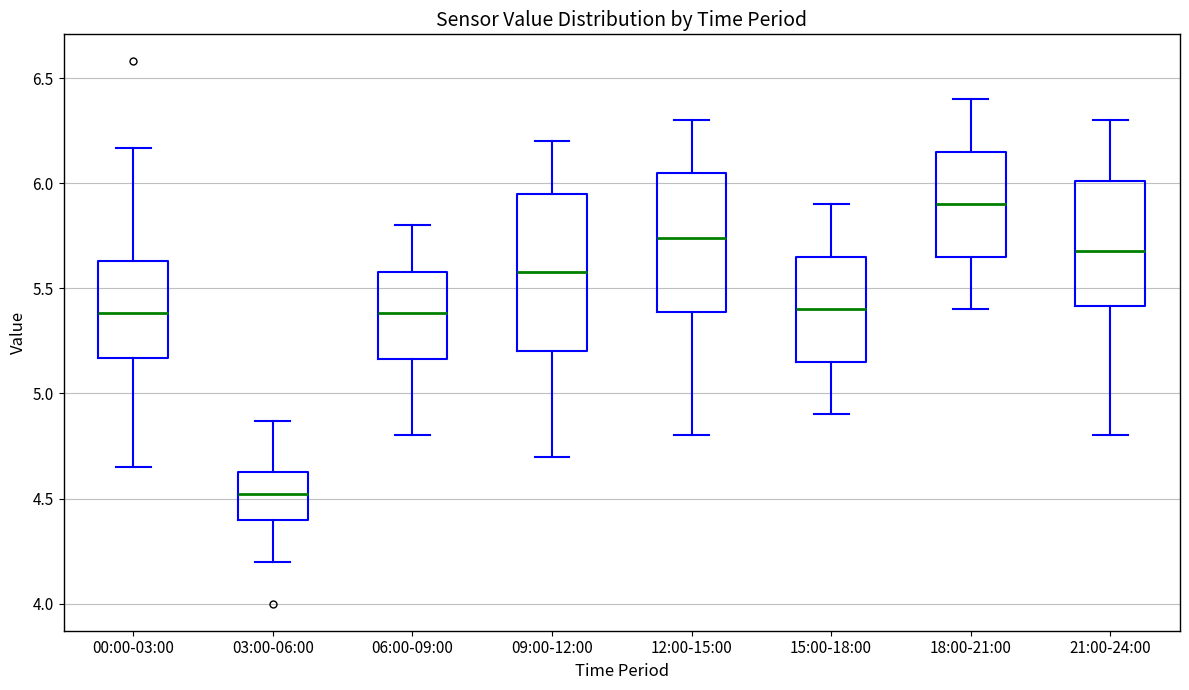

Which box has the lowest median line?

03:00-06:00